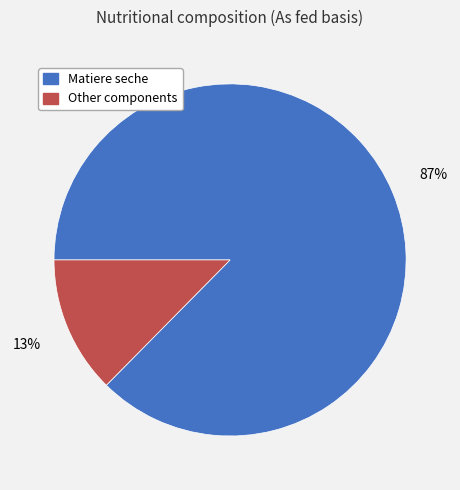

The Other components slice represents 27% of the pie. True or false?

False